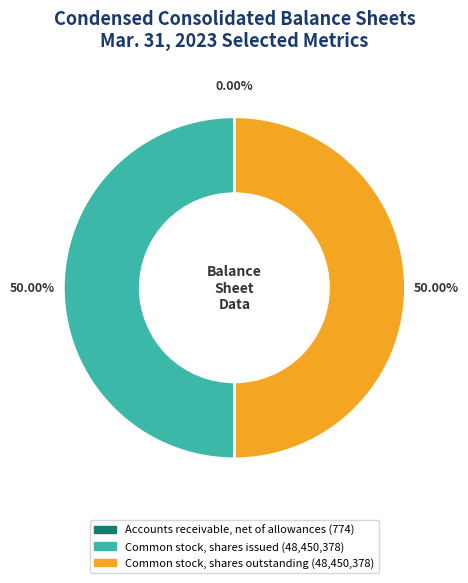

Is the sum of Common stock, shares issued and Common stock, shares outstanding greater than half?

Yes